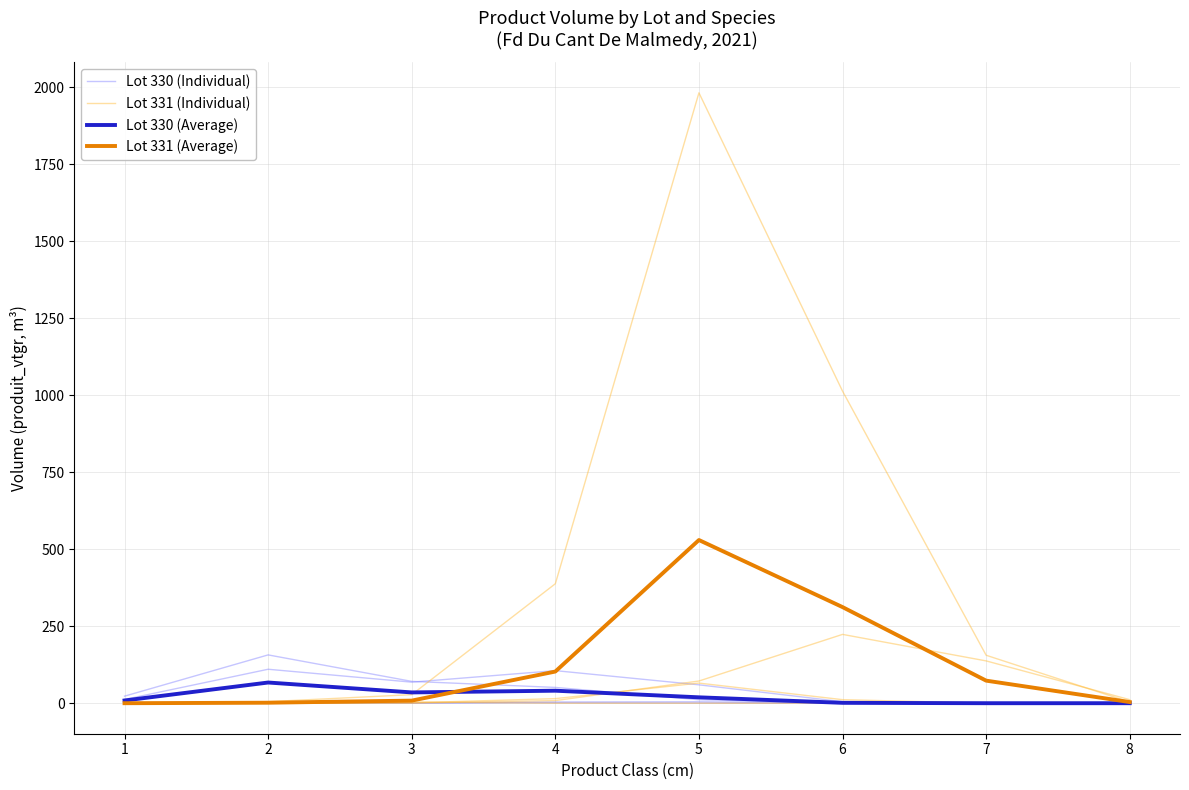

The value of Lot 331 (Average) at 7 is 73.3. True or false?

True